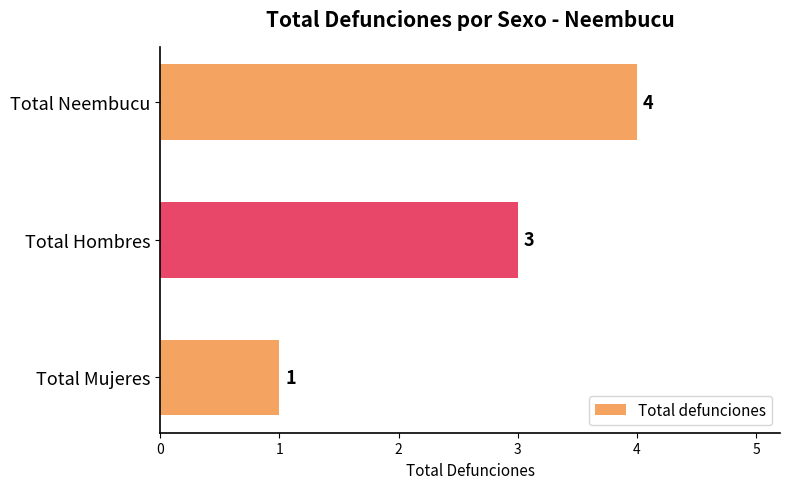

What is the minimum value shown in the chart?

1